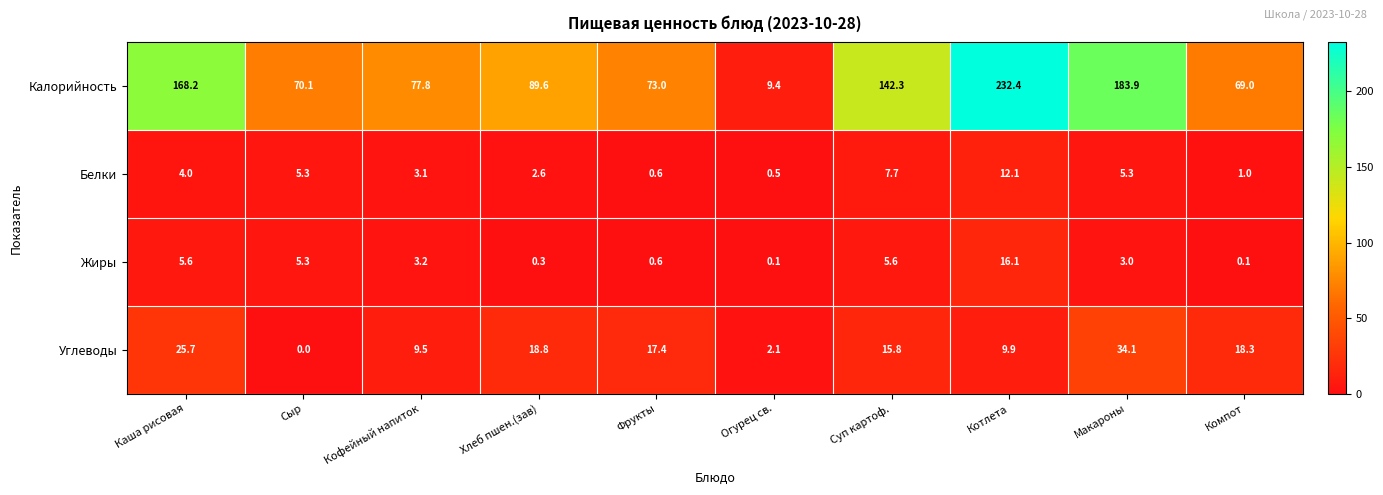

At which category does the chart reach its peak across all series?

Котлета